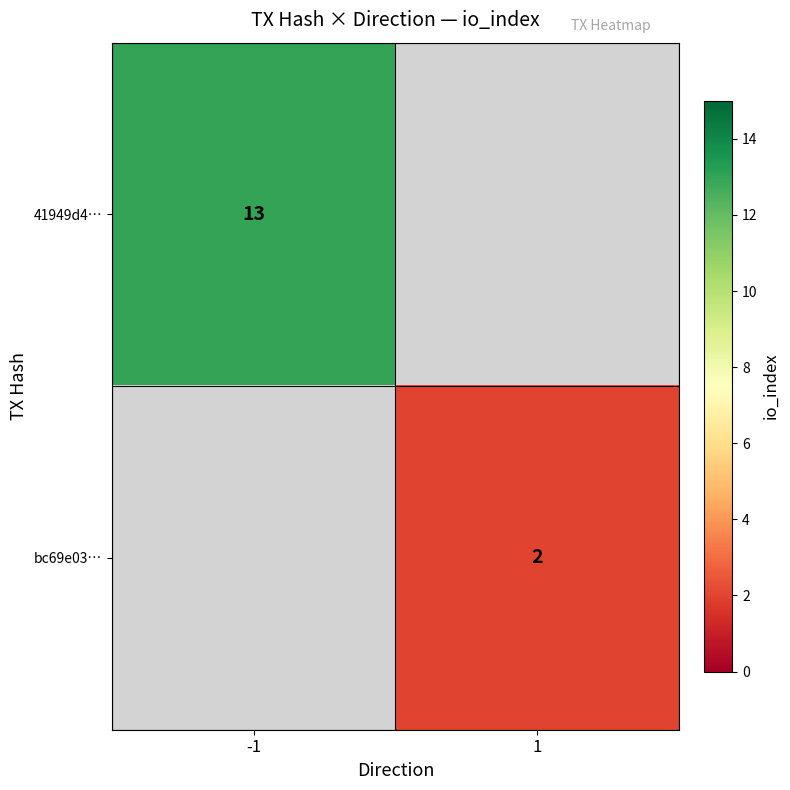

True or false: 41949d4… has a value of 4 at -1.

False